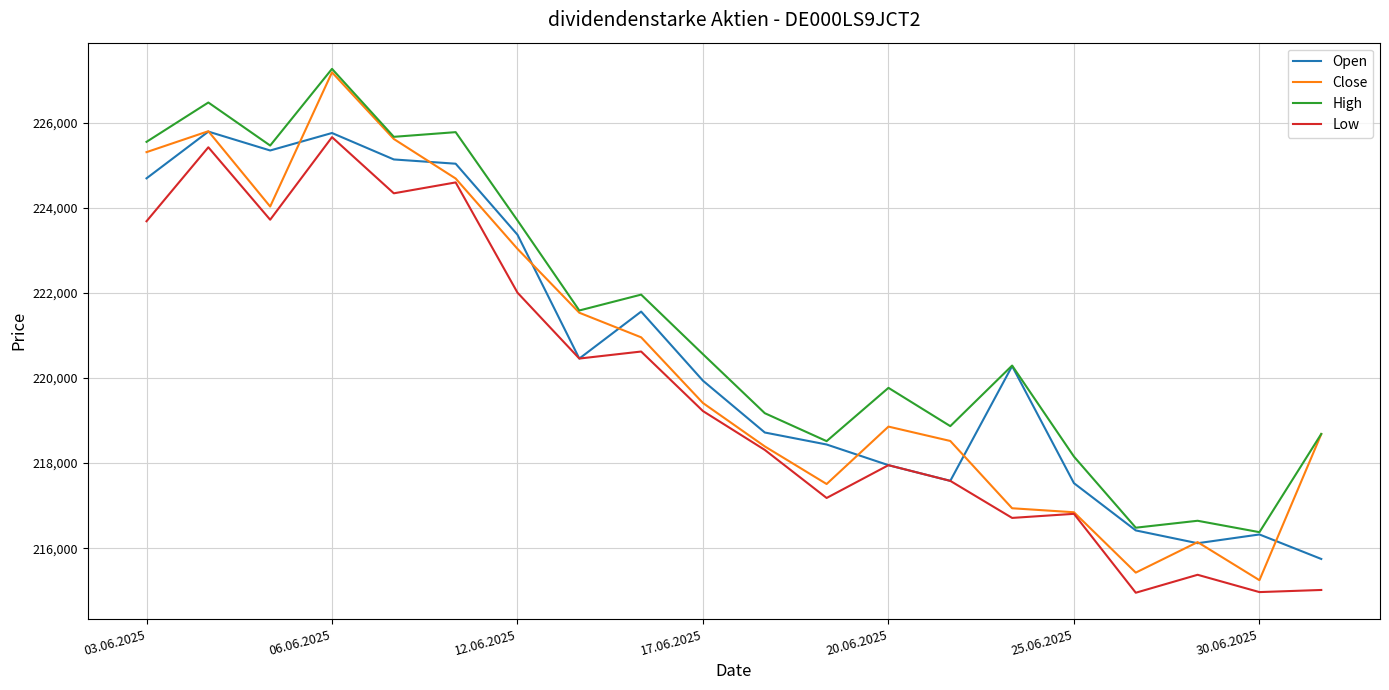

Which series has the widest spread of values?

Close